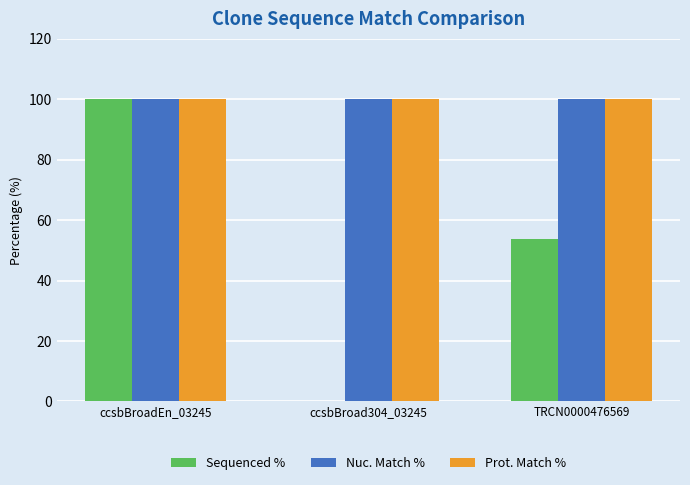

True or false: Sequenced % has a value of 47.9 at ccsbBroad304_03245.

False